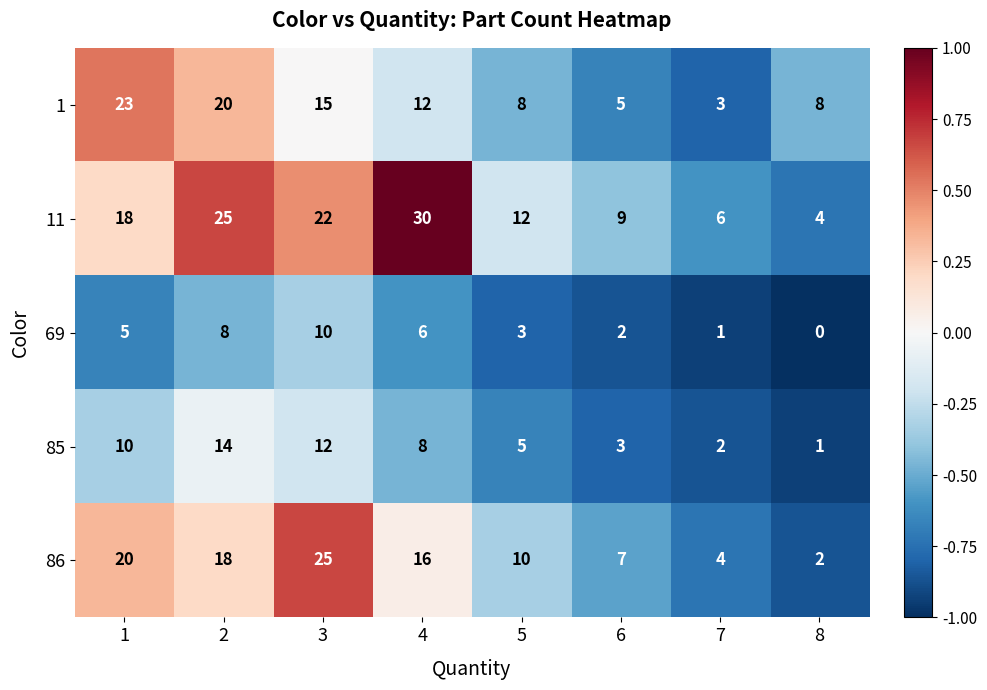

What is the sum of the 1 values at 7 and 8?

11